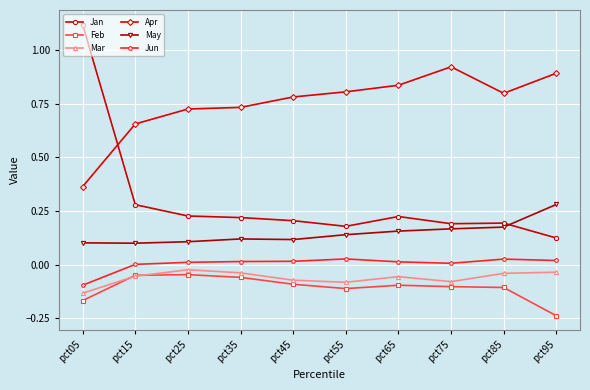

Which series changed the most between pct55 and pct85?

Mar